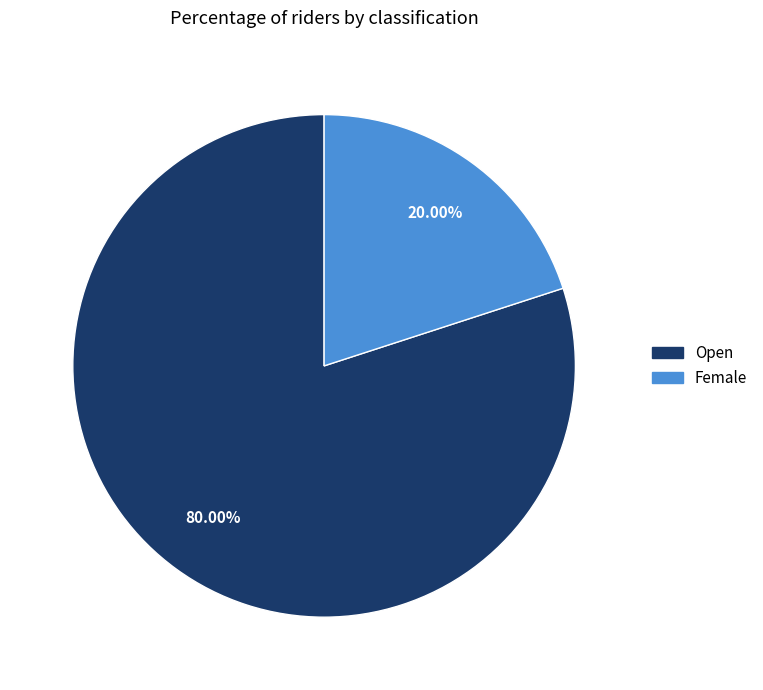

What percentage is the Female slice, to the nearest percent?

20%